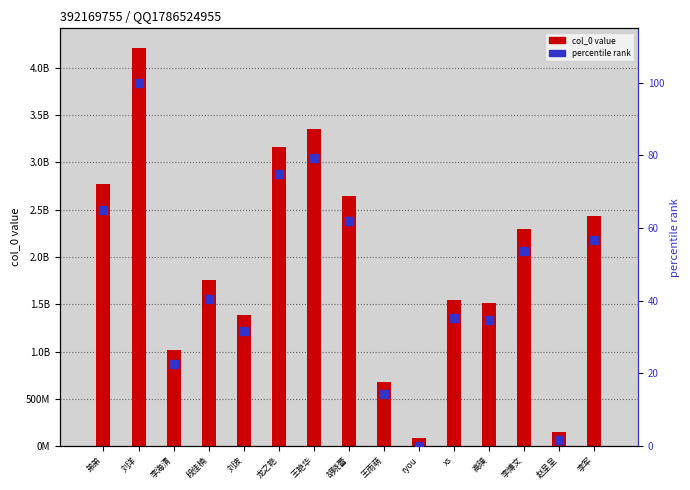

At which category is the sum across all series the highest?

刘洋